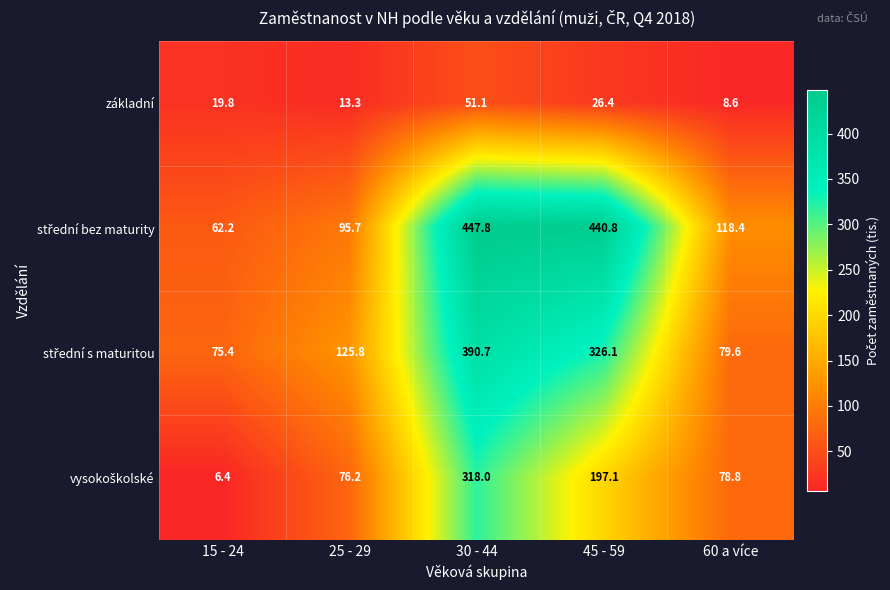

What is the difference between the second highest and second lowest values in the základní series?

13.1